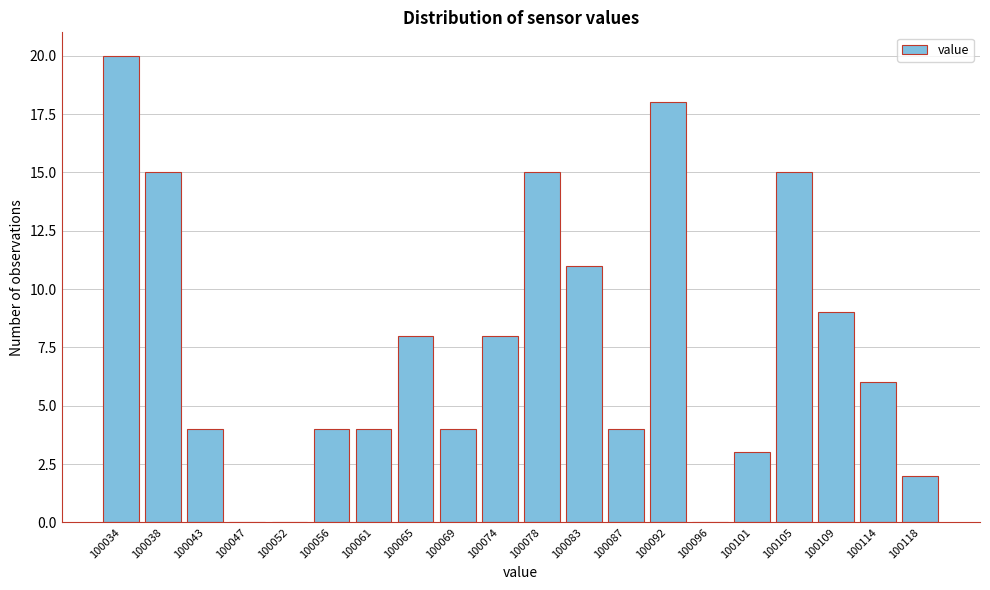

Reading left to right, extract all data points from this chart.

100034=20	100038=15	100043=4	100047=0	100052=0	100056=4	100061=4	100065=8	100069=4	100074=8	100078=15	100083=11	100087=4	100092=18	100096=0	100101=3	100105=15	100109=9	100114=6	100118=2